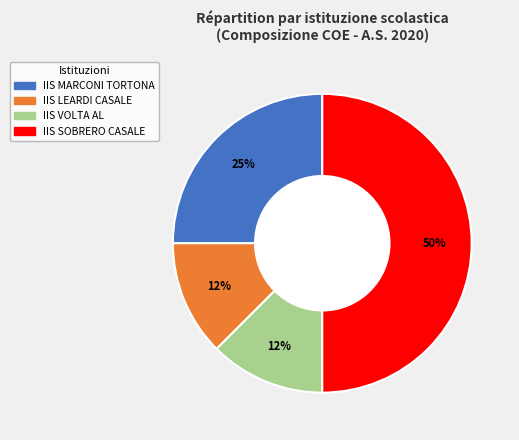

How many segments does this pie chart have?

4